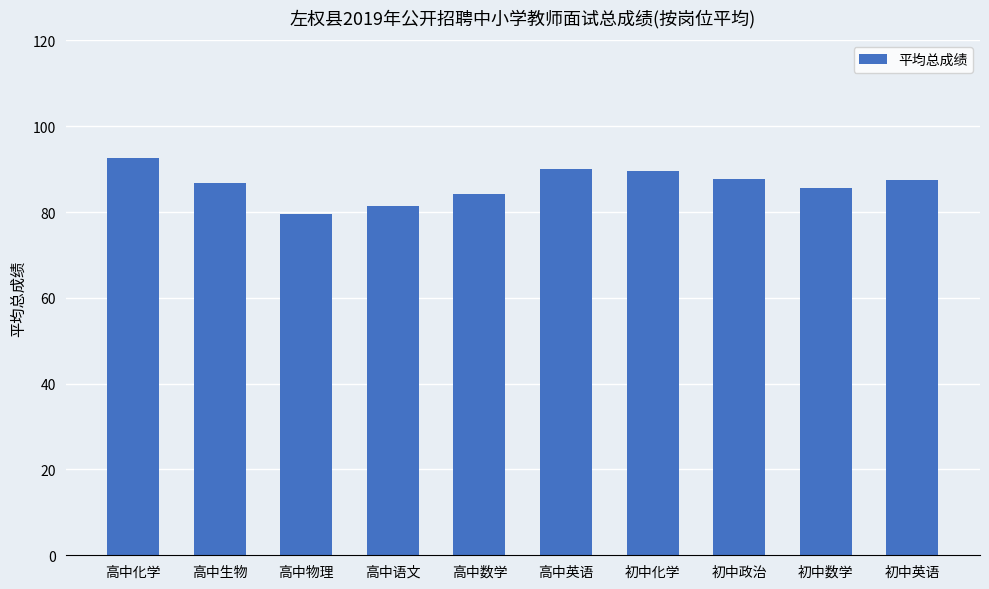

What is the label of the 2nd bar from the left?

高中生物